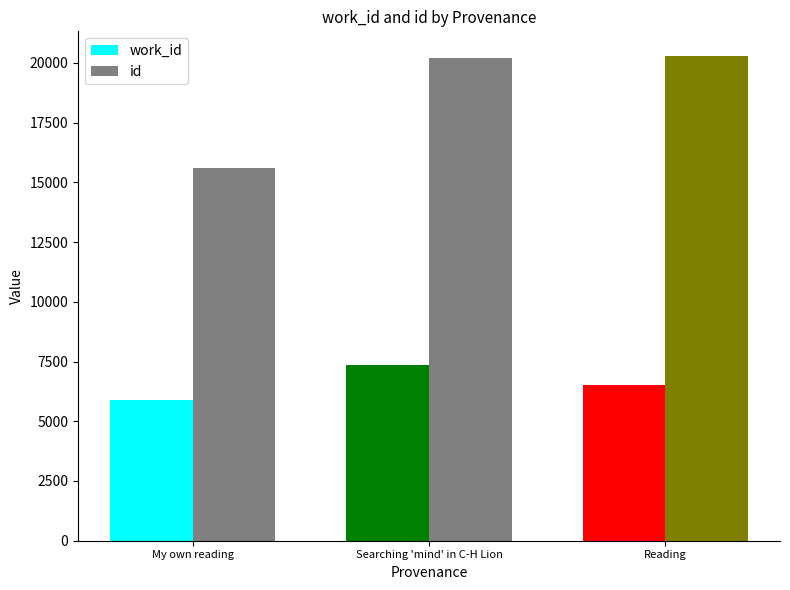

The value of work_id at Searching 'mind' in C-H Lion is 5029. True or false?

False